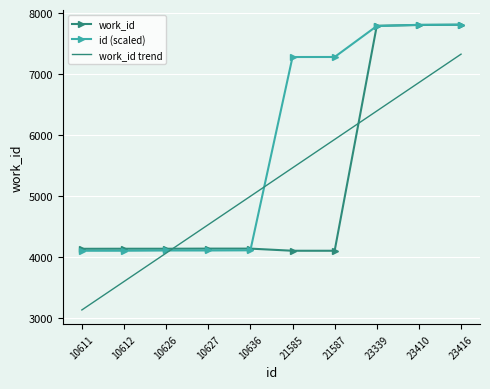

What value does the work_id series have at 23410?

7804.0